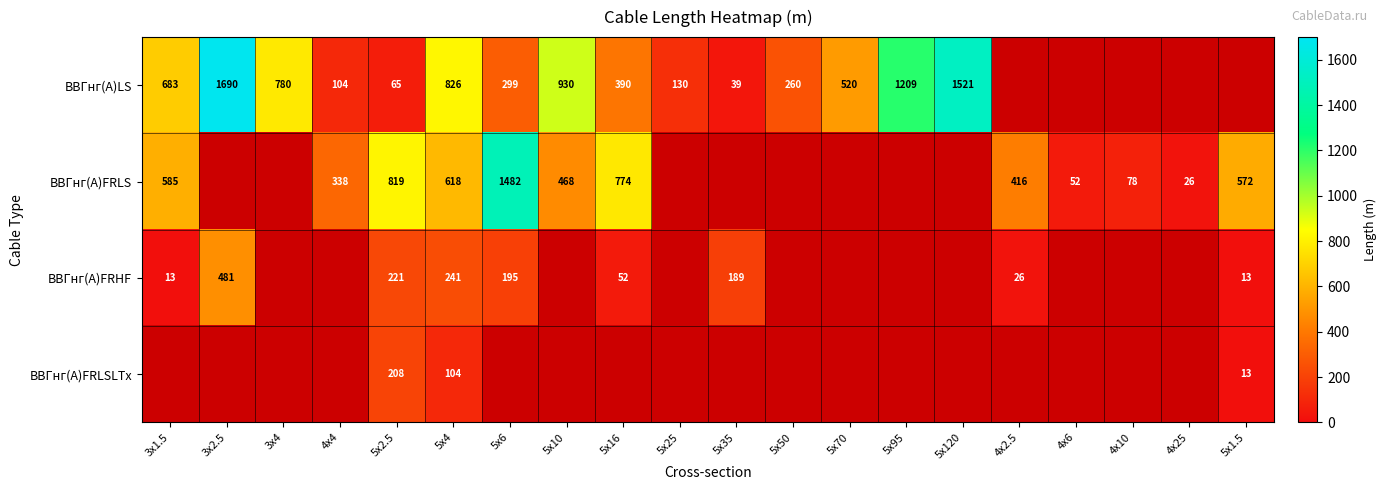

The ВВГнг(А)LS series shows 490 at 5x10. True or false?

False